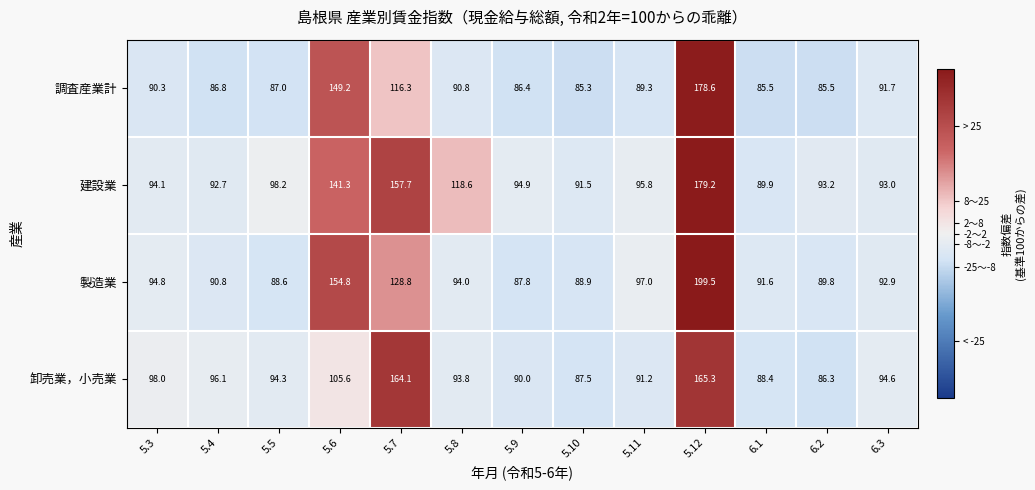

Is it true that 卸売業，小売業 equals 63.9 at 5.8?

False